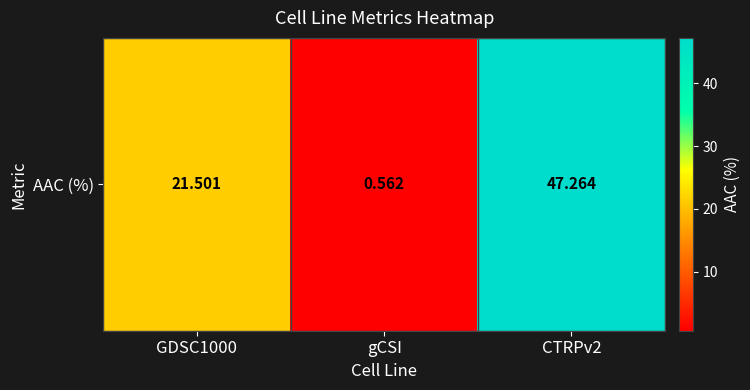

List the labels in order of value, smallest first.

gCSI, GDSC1000, CTRPv2